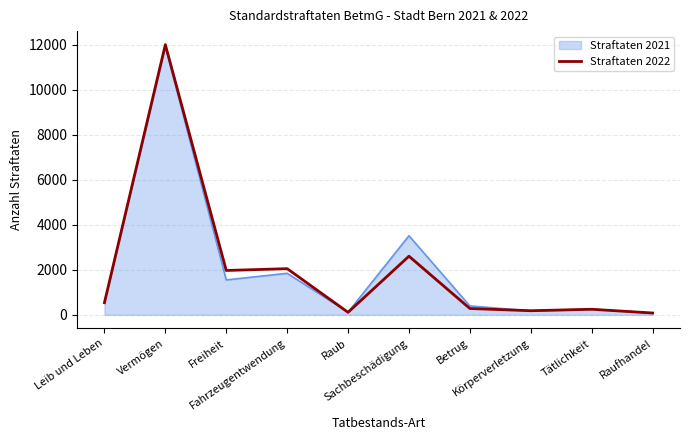

What is the greatest value displayed?

11996